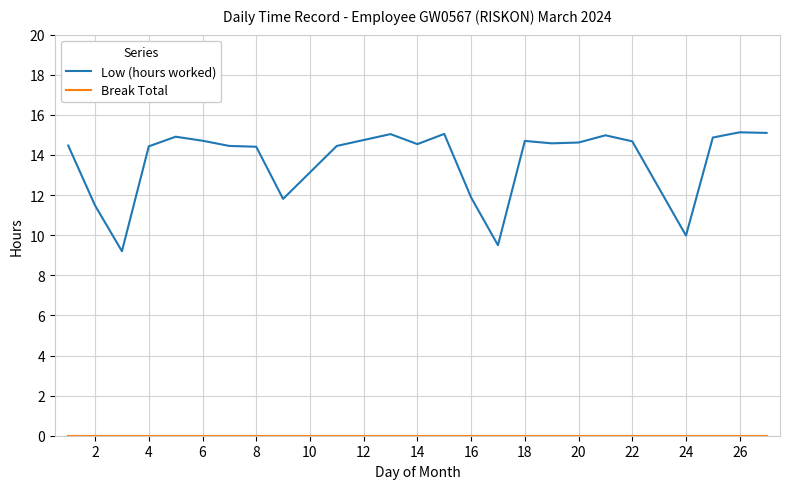

What is the highest value of the Low (hours worked) series?

15.1